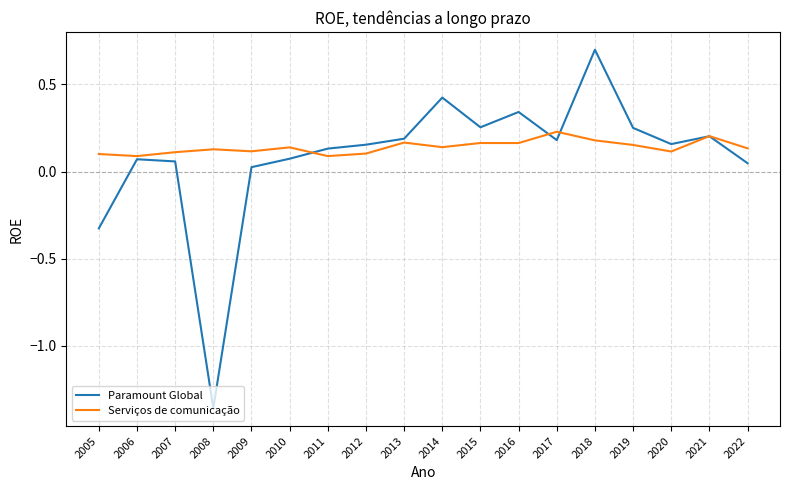

Which category has the highest value across all series?

2018